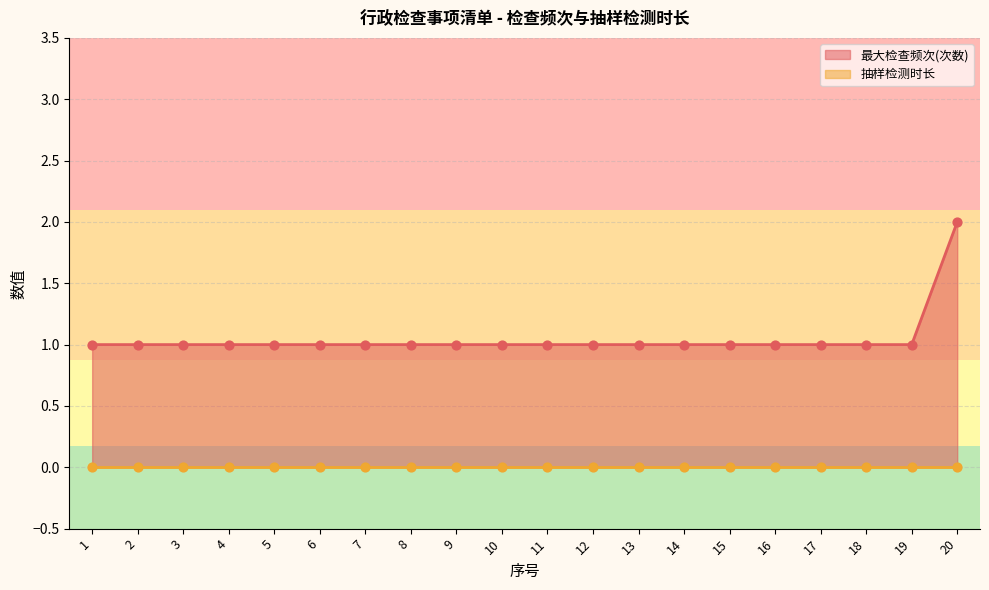

Between 7 and 3, which is larger?

7